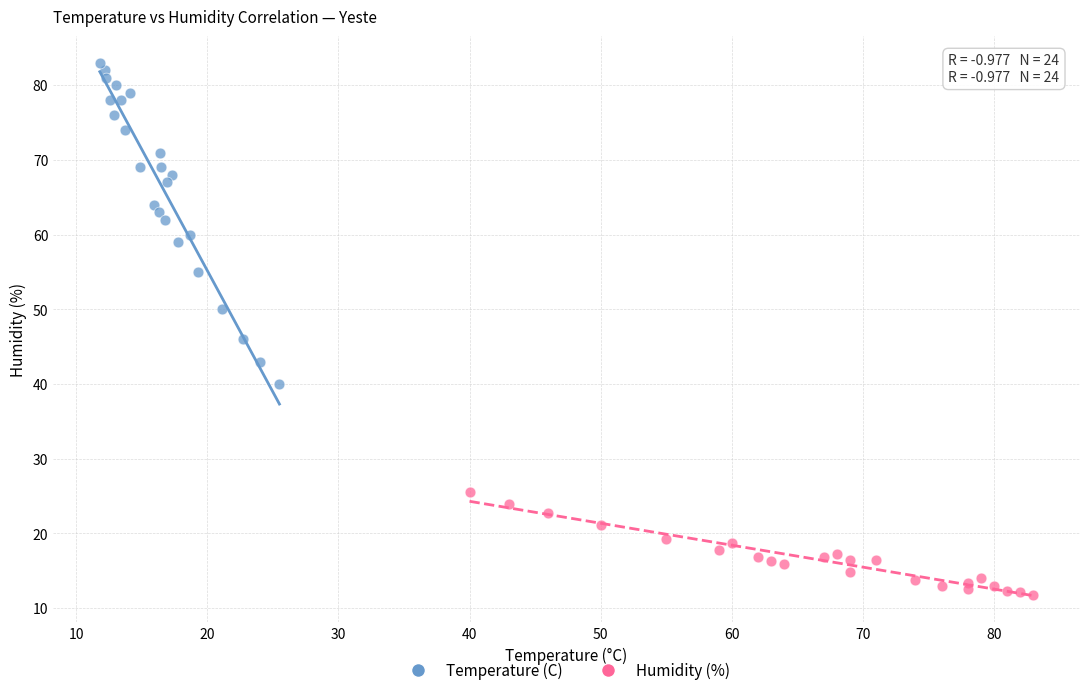

Which series has the largest Y range (max minus min)?

Temperature (C)